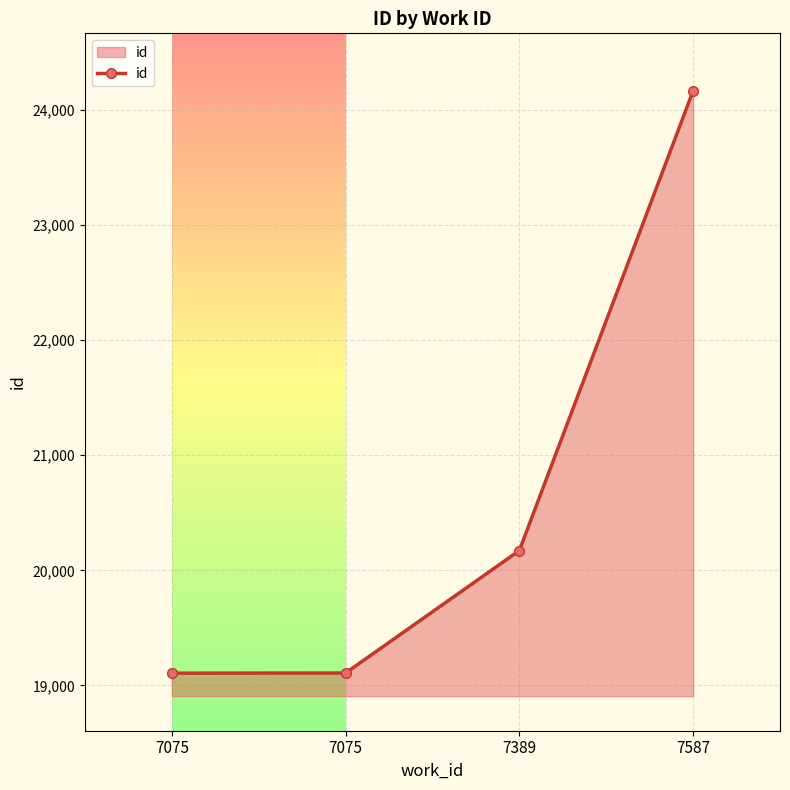

Does the chart have visible grid lines?

Yes